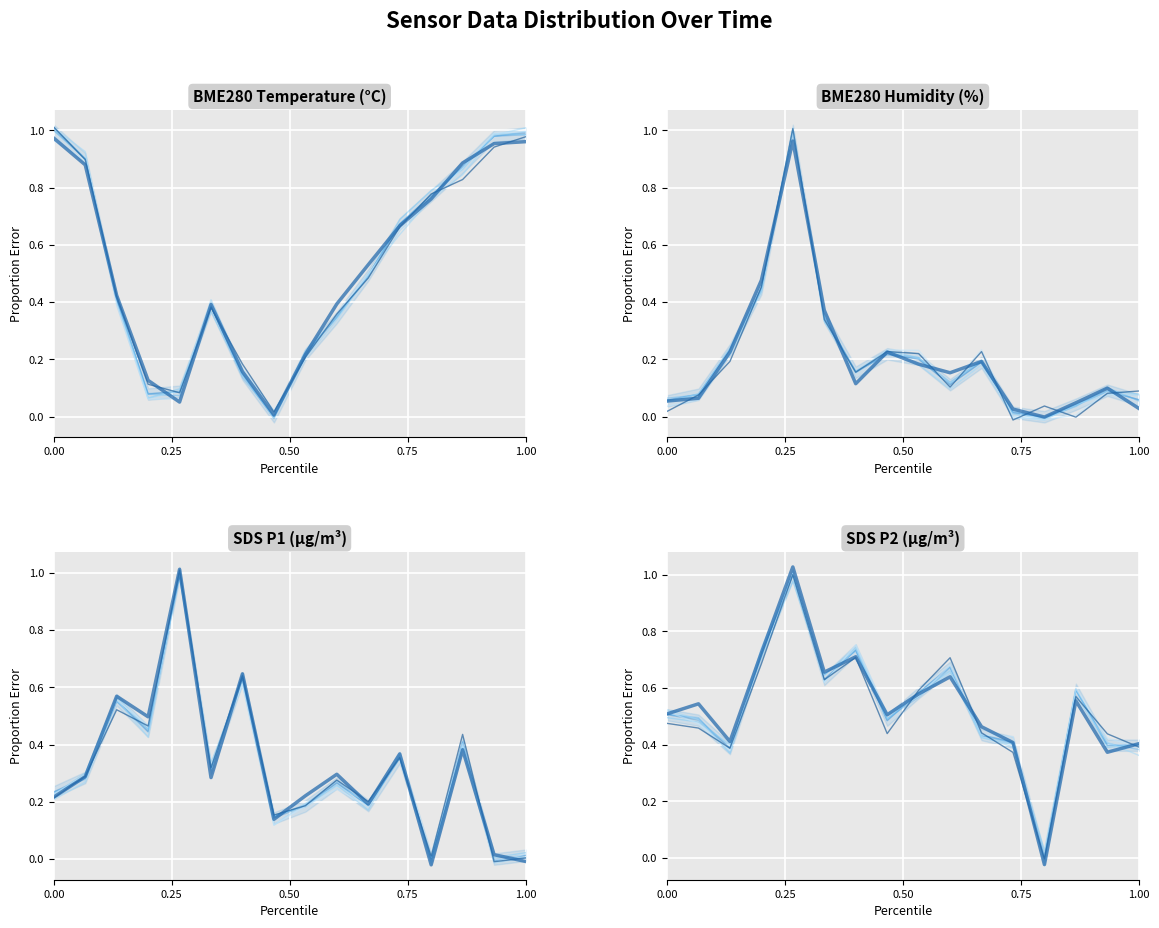

True or false: BME280_humidity and SDS_P2 intersect in this chart.

False